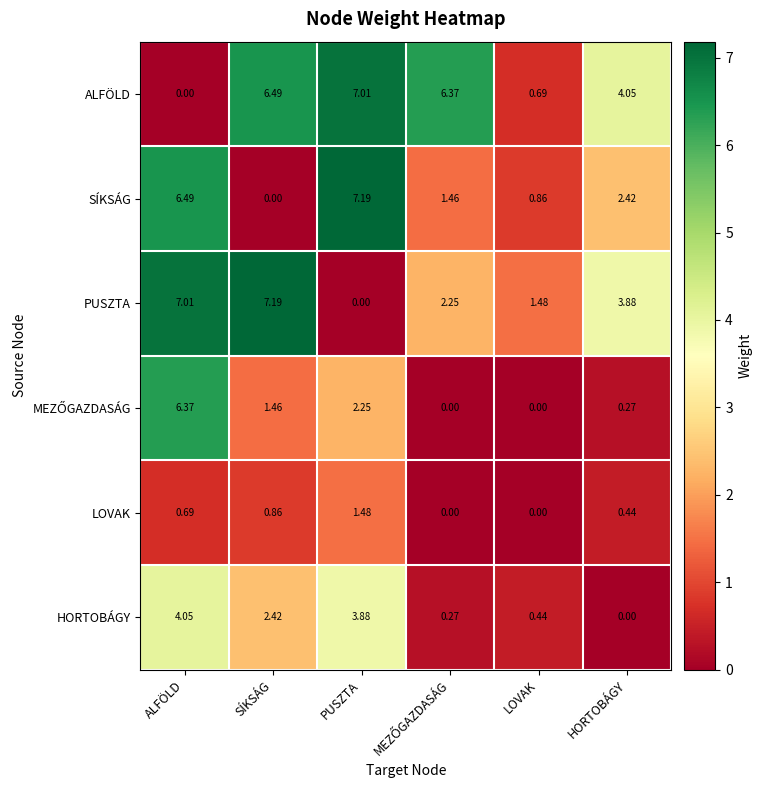

What is the maximum value shown in the chart?

7.2